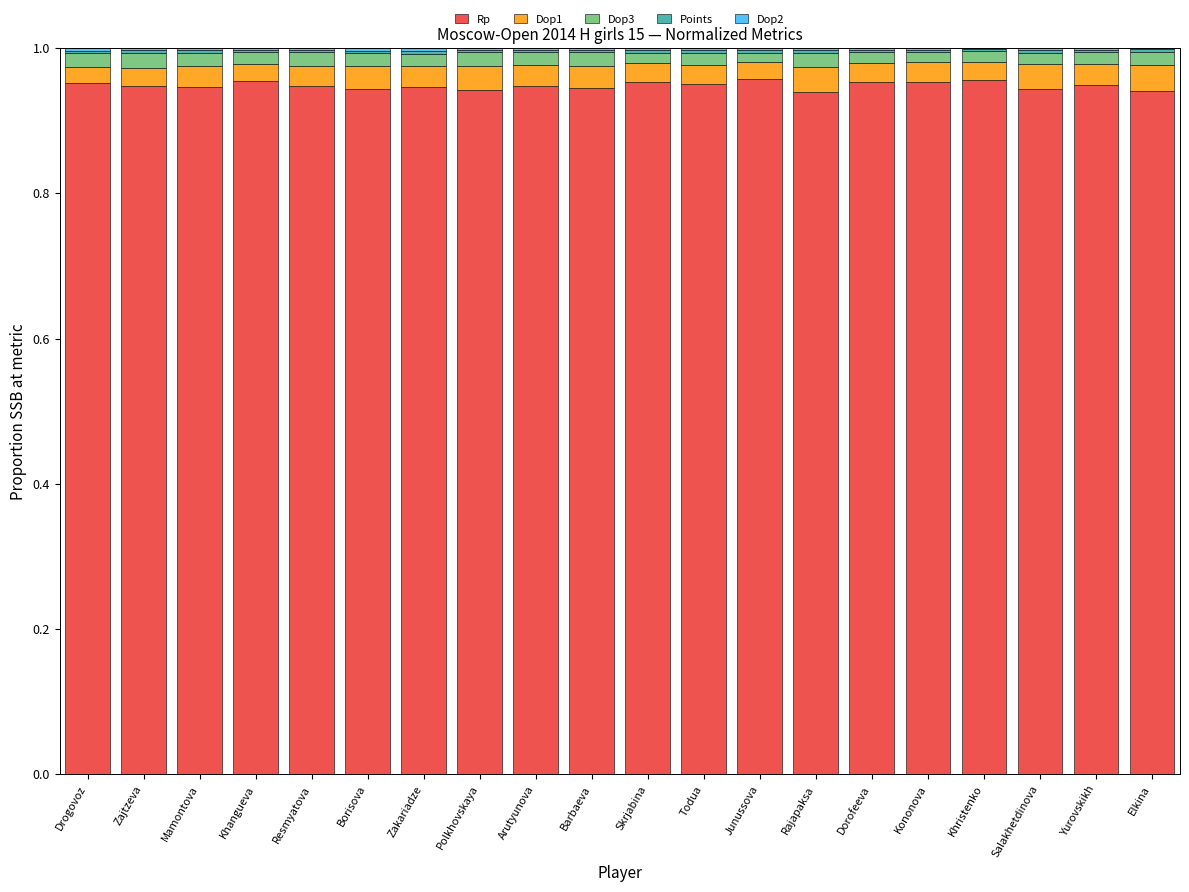

Are the bars horizontal?

No